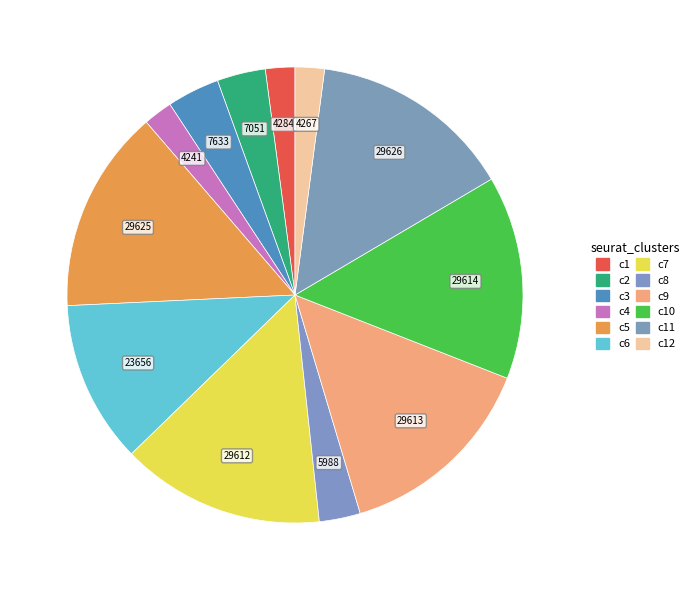

How many segments does this pie chart have?

12